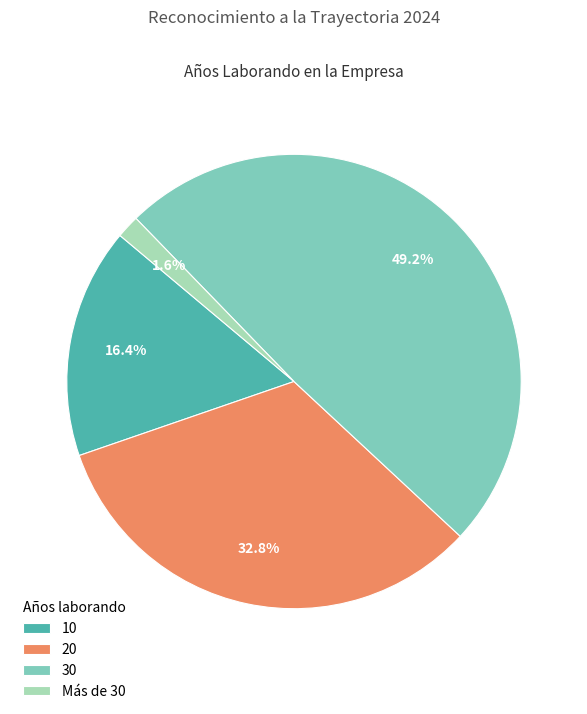

What percentage is the Más de 30 slice, to the nearest percent?

2%